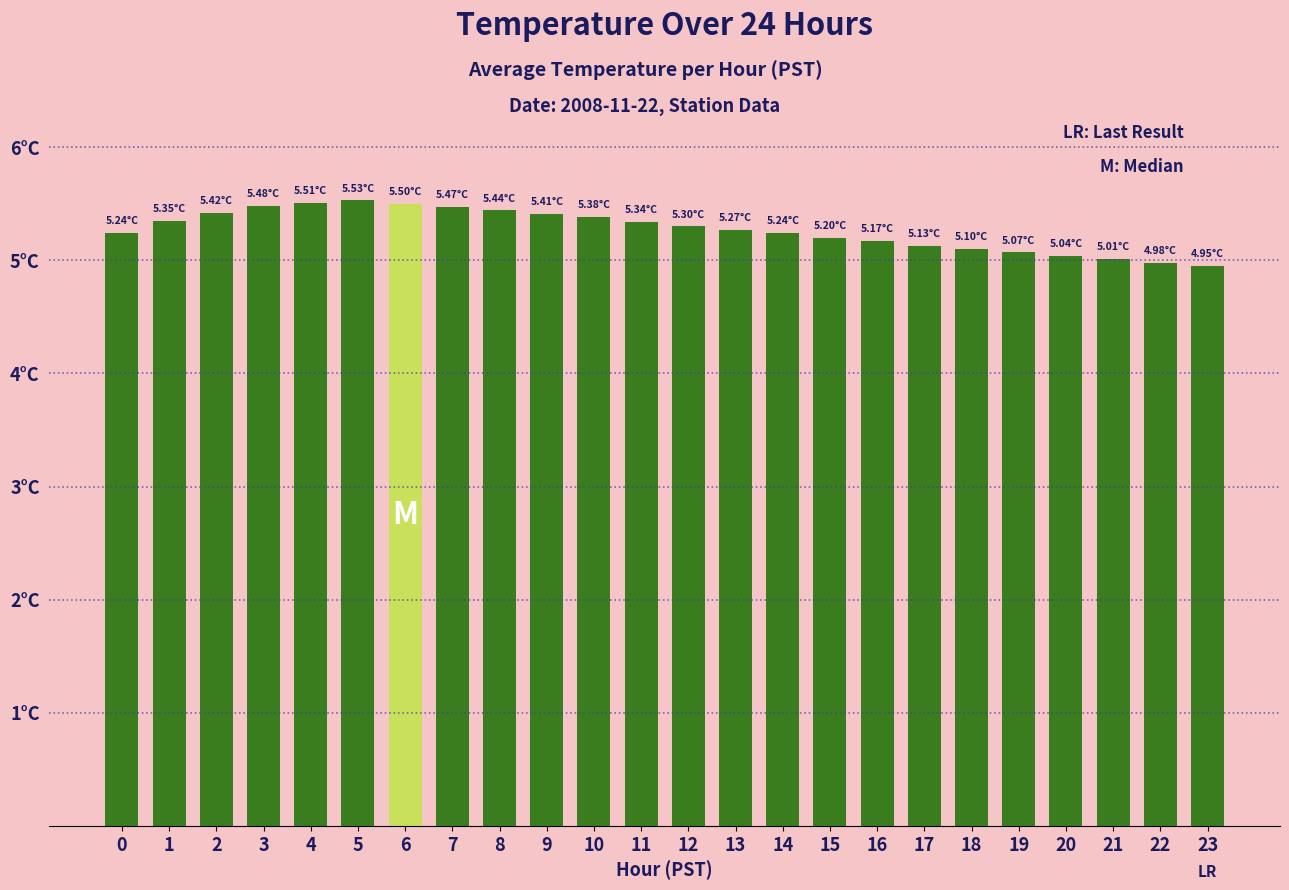

Rank the categories by value from lowest to highest.

23, 22, 21, 20, 19, 18, 17, 16, 15, 0, 14, 13, 12, 11, 1, 10, 9, 2, 8, 7, 3, 6, 4, 5